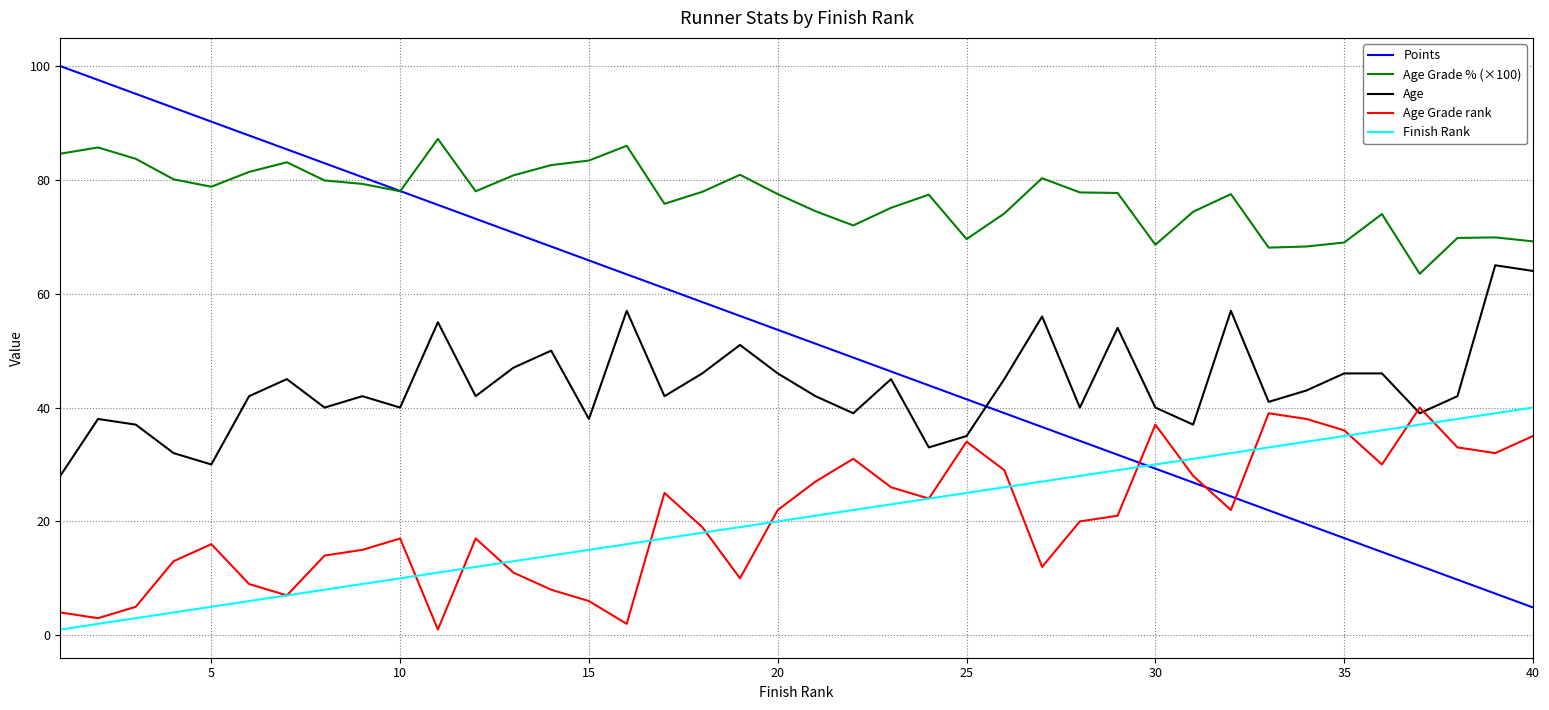

Which series has the widest spread of values?

Points